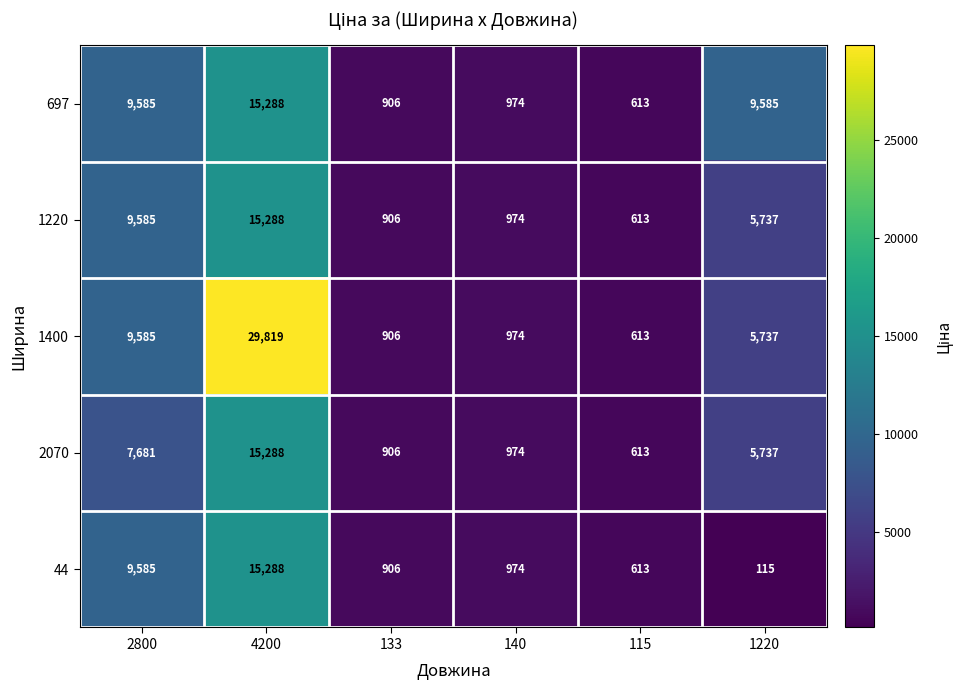

What is the difference between the 1220 values at 1220 and 4200?

9551